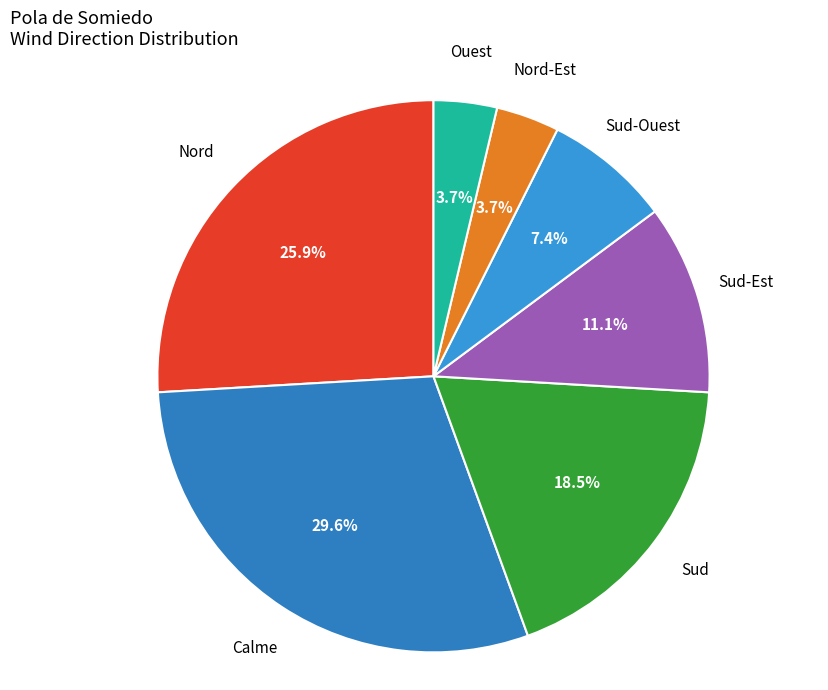

What is the ratio of the value at Sud to the value at Calme?

0.6